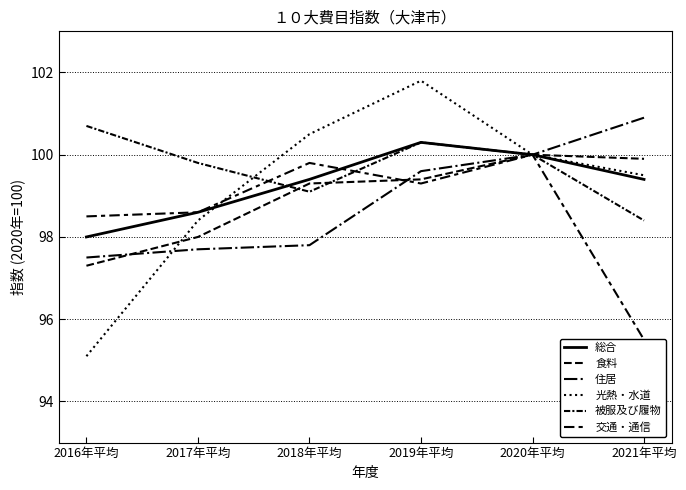

Reading left to right, what are all the values shown in this chart?

総合: 98.0	98.6	99.4	100.3	100.0	99.4
食料: 97.3	98.0	99.3	99.4	100.0	99.9
住居: 97.5	97.7	97.8	99.6	100.0	100.9
光熱・水道: 95.1	98.4	100.5	101.8	100.0	99.5
被服及び履物: 100.7	99.8	99.1	100.3	100.0	98.4
交通・通信: 98.5	98.6	99.8	99.3	100.0	95.5